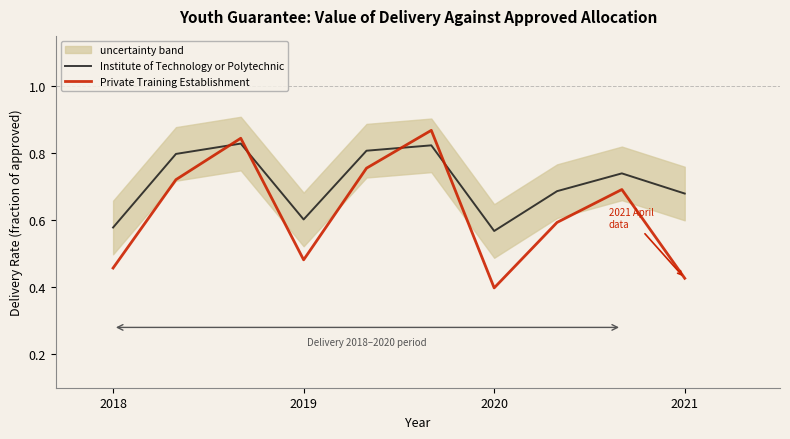

At which category does Institute of Technology or Polytechnic reach its first local valley?

2019